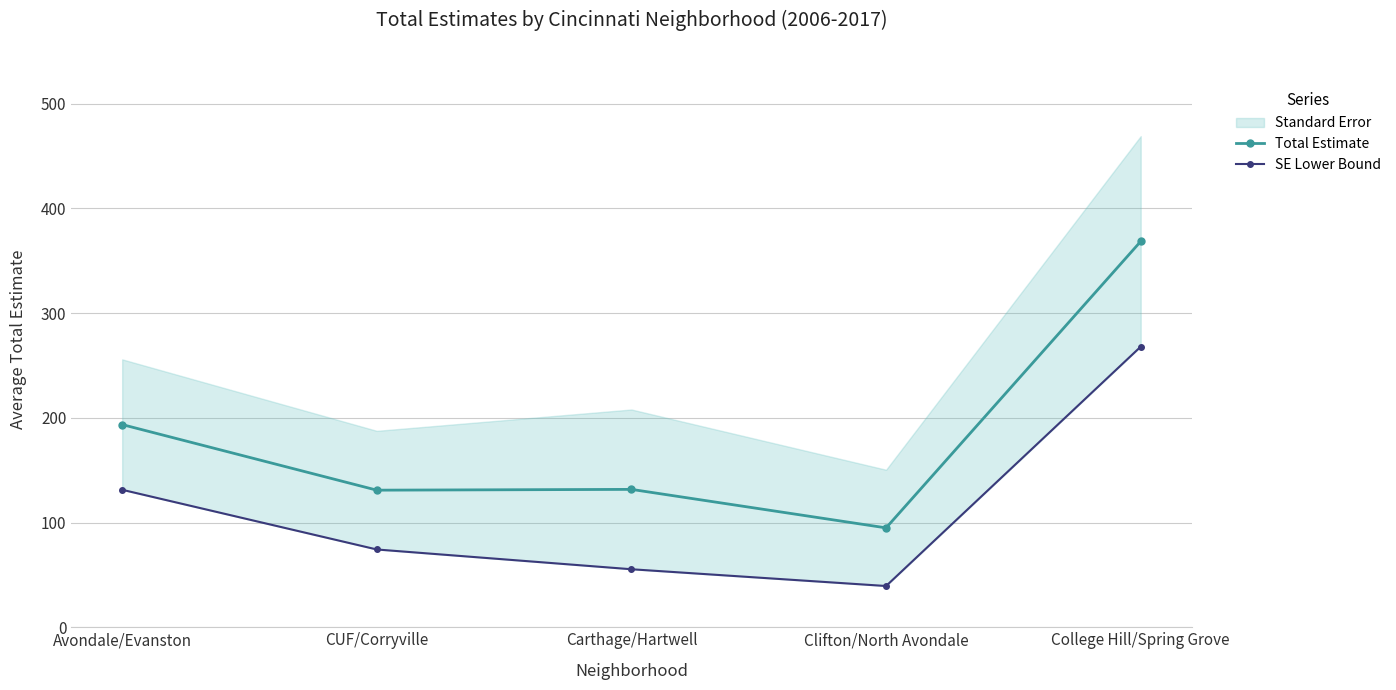

What is the value of the SE Lower Bound point at the 2nd from the left?

74.2